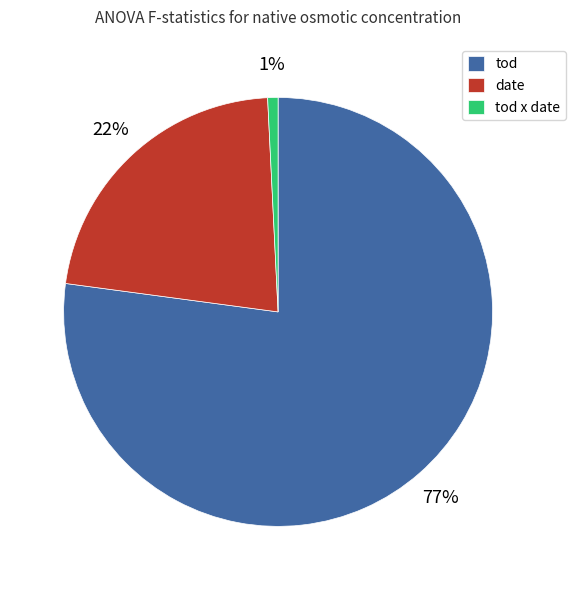

To the nearest percent, what is the difference between the tod and tod x date slice percentages?

76%